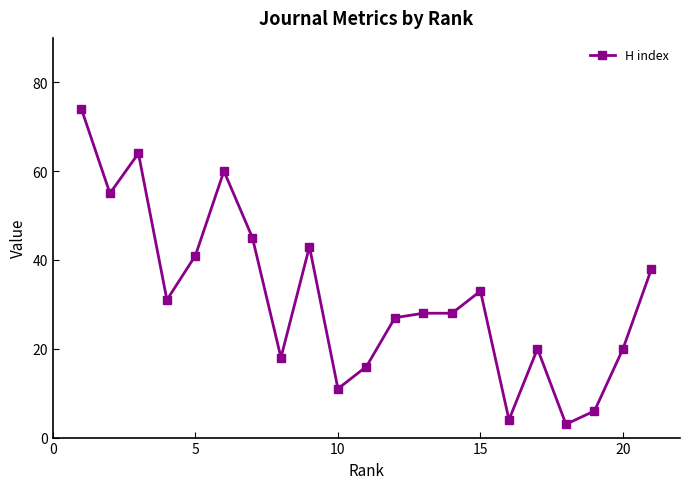

What is the value of the 14th point from the left?

28